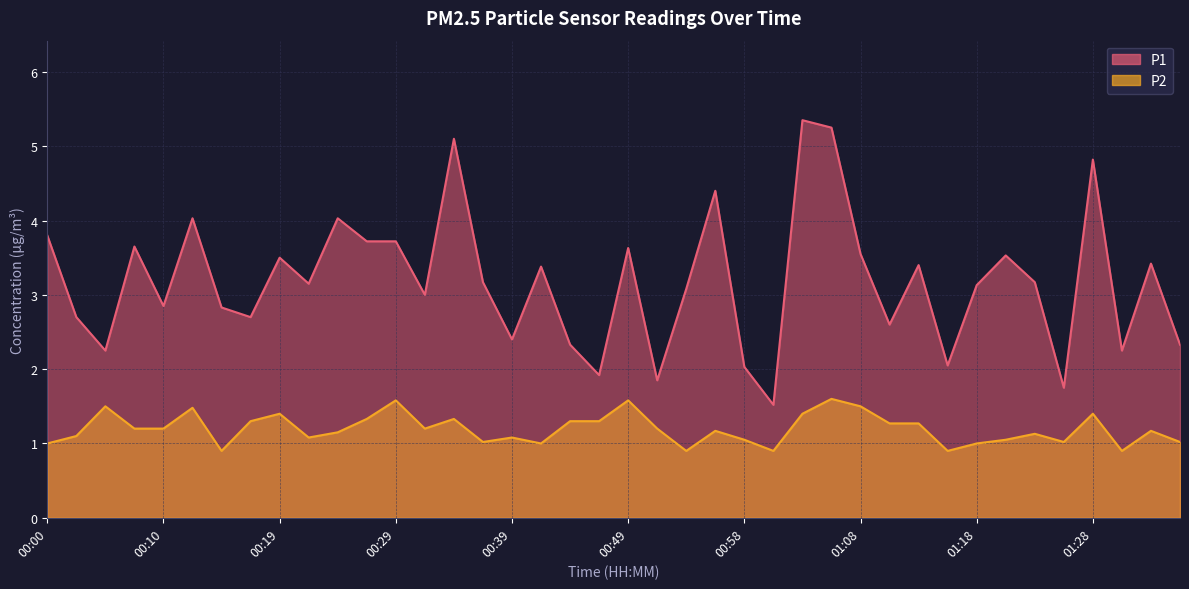

What are all the series names shown in the legend?

P1, P2